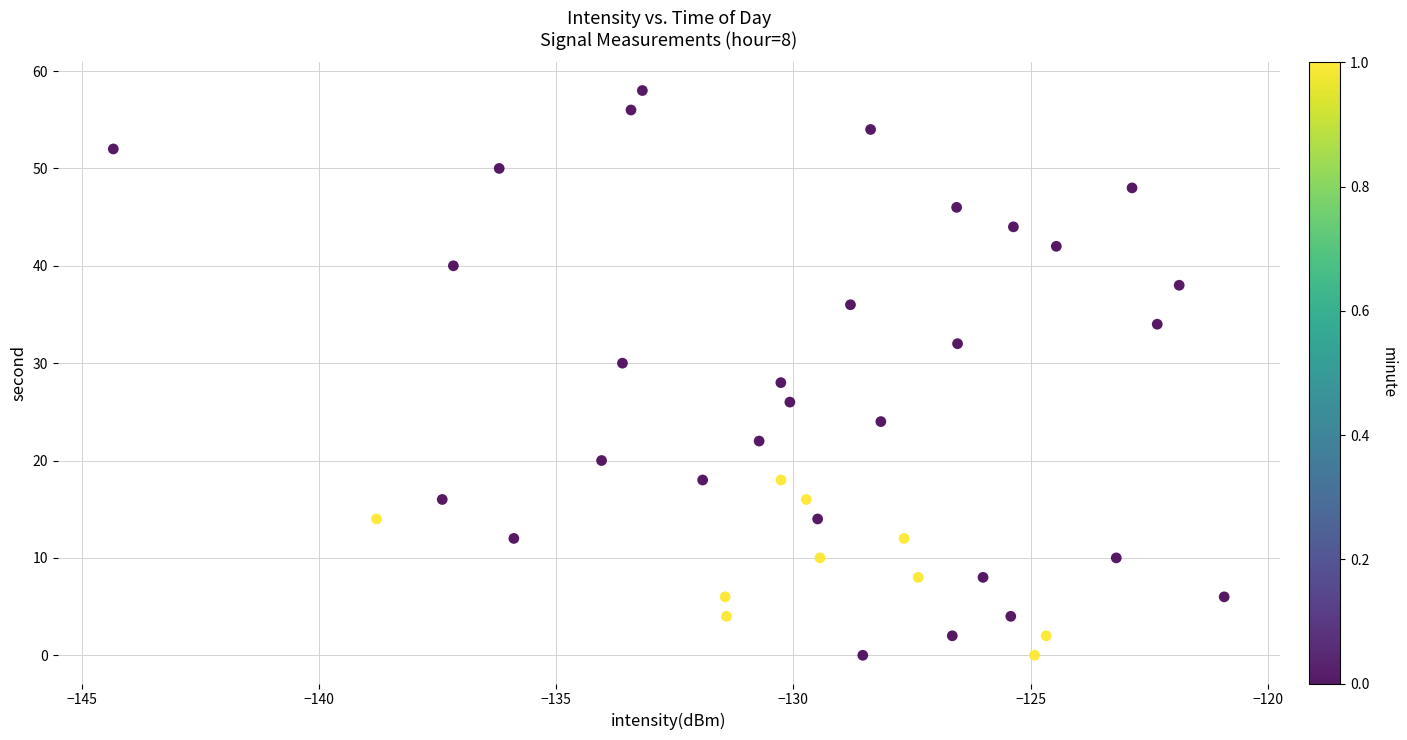

What is the range of Y values (max minus min)?

58